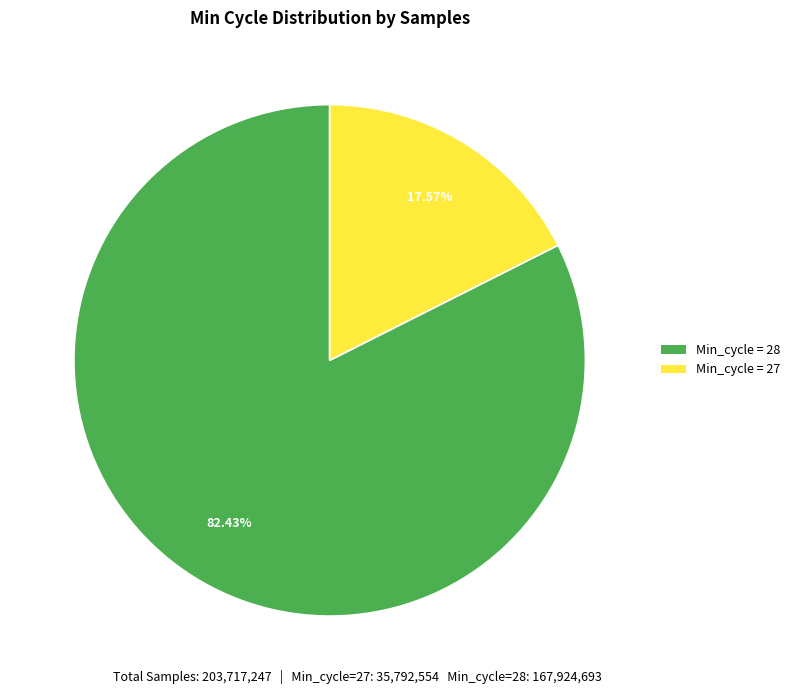

How many slices are in this pie chart?

2